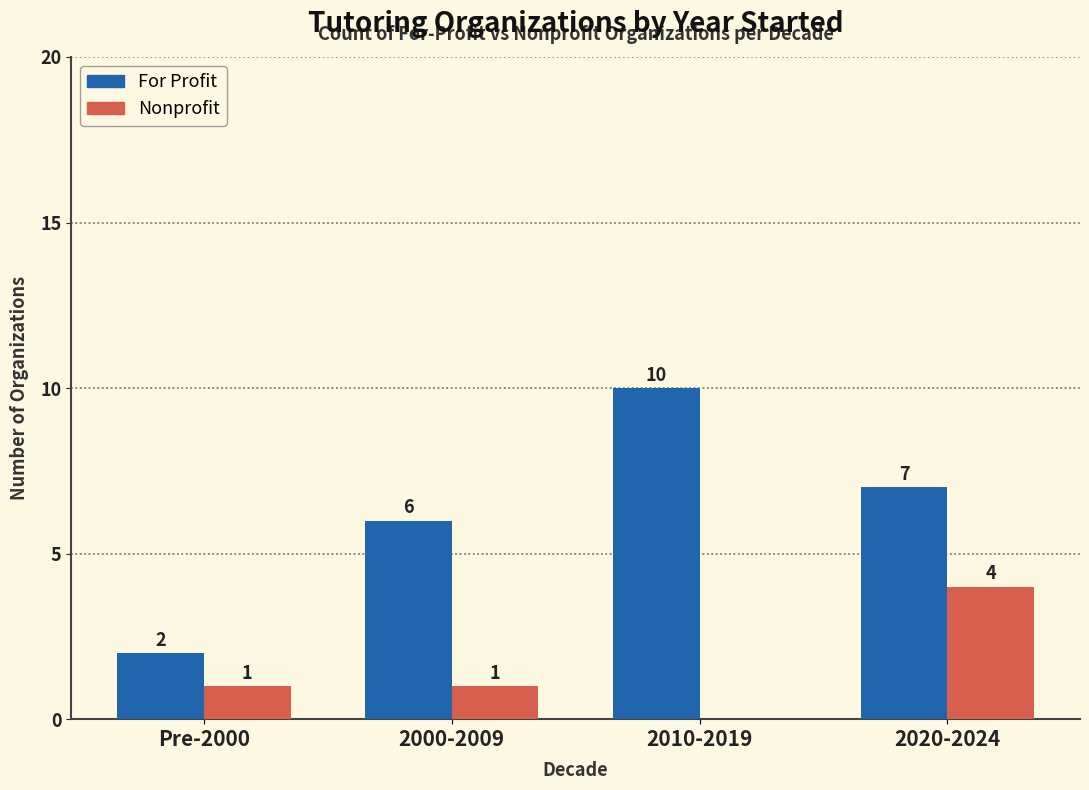

Which series changed the most between Pre-2000 and 2000-2009?

For Profit